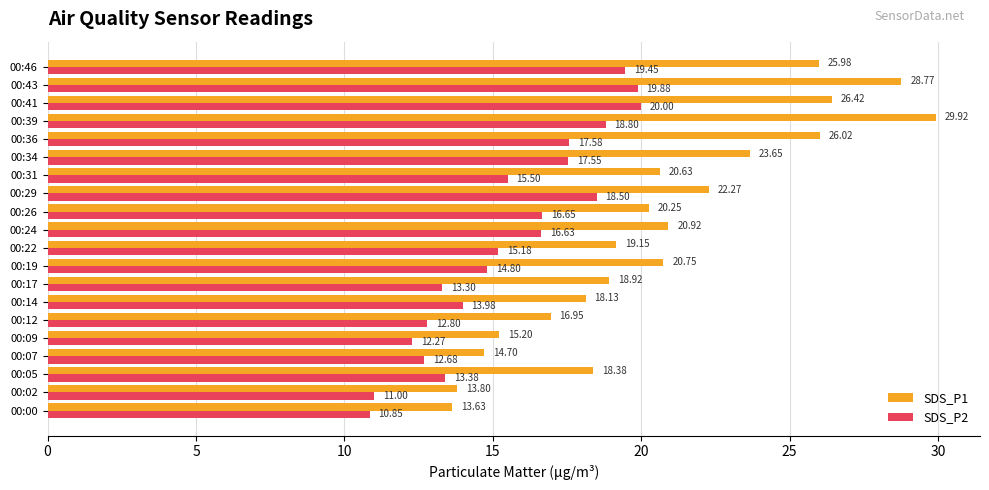

Which series has the largest range (max minus min)?

SDS_P1